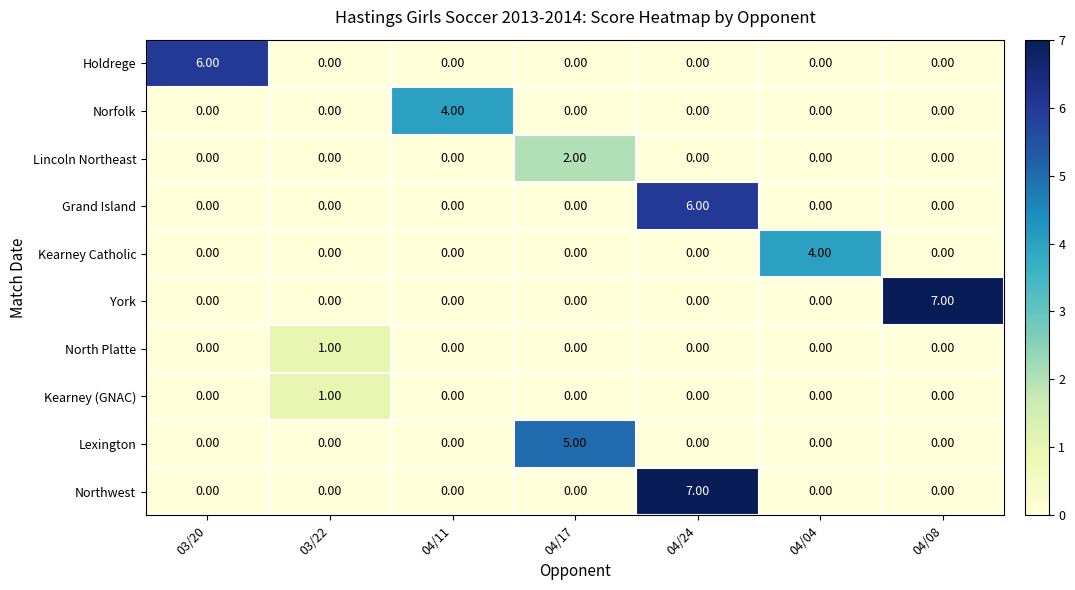

At how many categories does at least one series exceed 2?

6